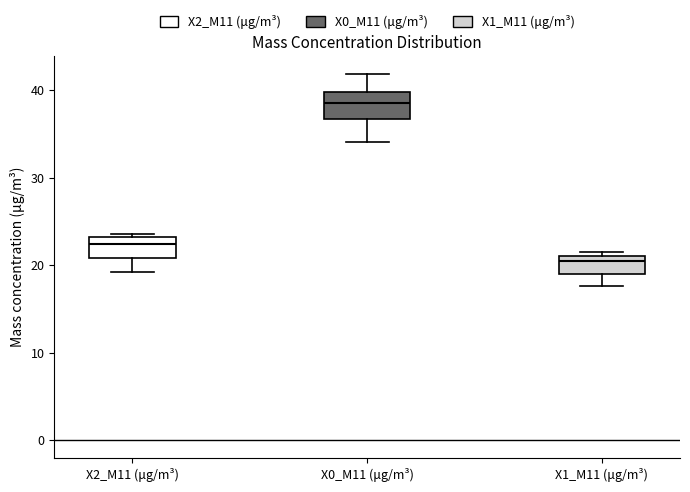

Reading left to right, read every box against the y-axis: the position of its median line, the range the box covers, and the ends of its whiskers. The values are not printed on the chart, so give them approximately, as read against the axis.

X2_M11 (μg/m³): median 22, box 21 to 23, whiskers 19 to 24
X0_M11 (μg/m³): median 39, box 37 to 40, whiskers 34 to 42
X1_M11 (μg/m³): median 20, box 19 to 21, whiskers 18 to 21 (just above the box's upper edge)